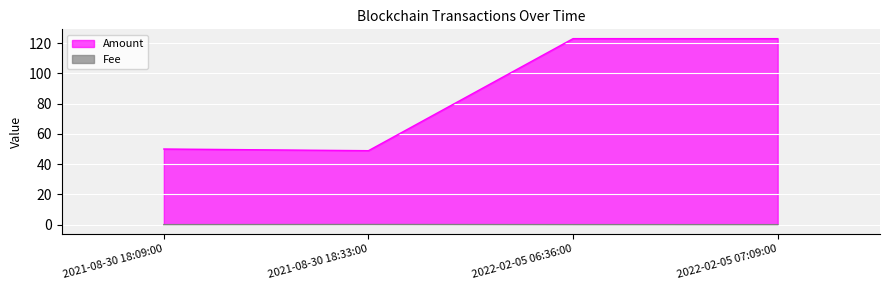

What is the label of the 1st point from the left?

2021-08-30 18:09:00